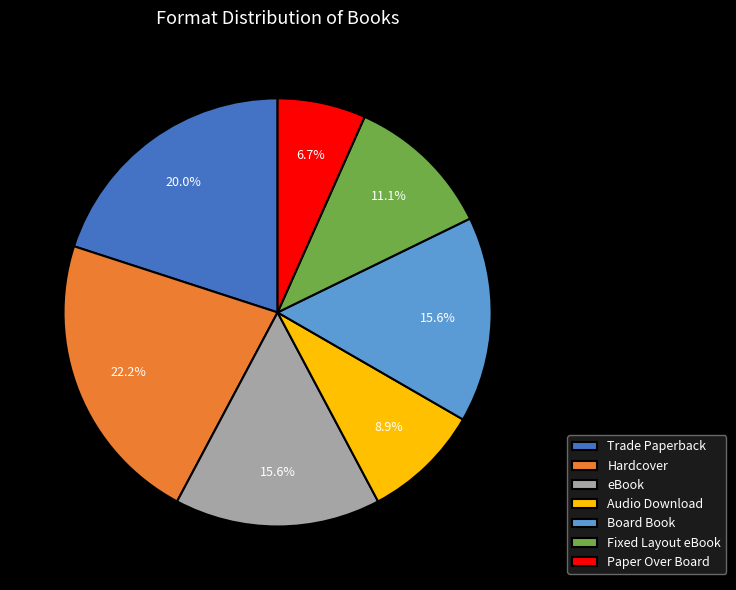

Approximately how many times larger is the value at Board Book compared to Hardcover?

0.7